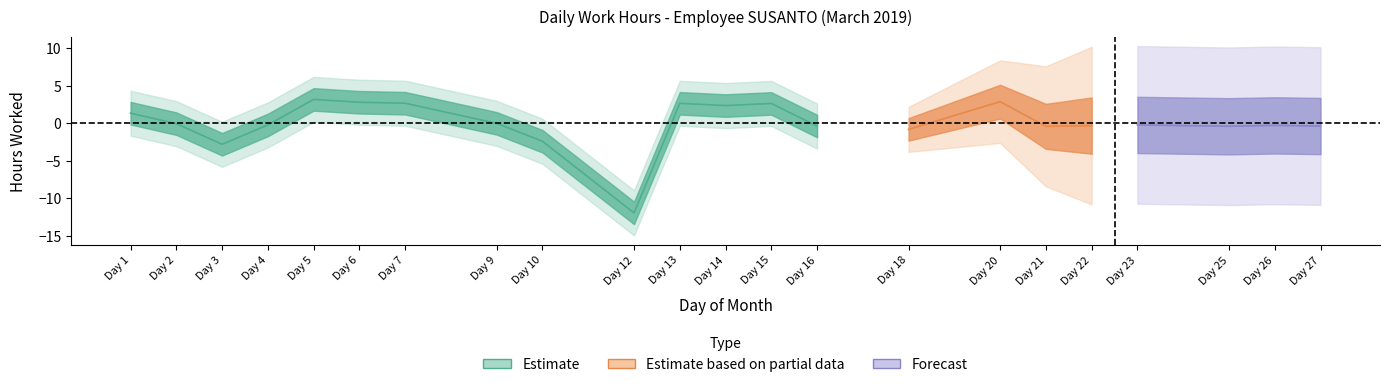

Where is Forecast nearest to the value 7?

3